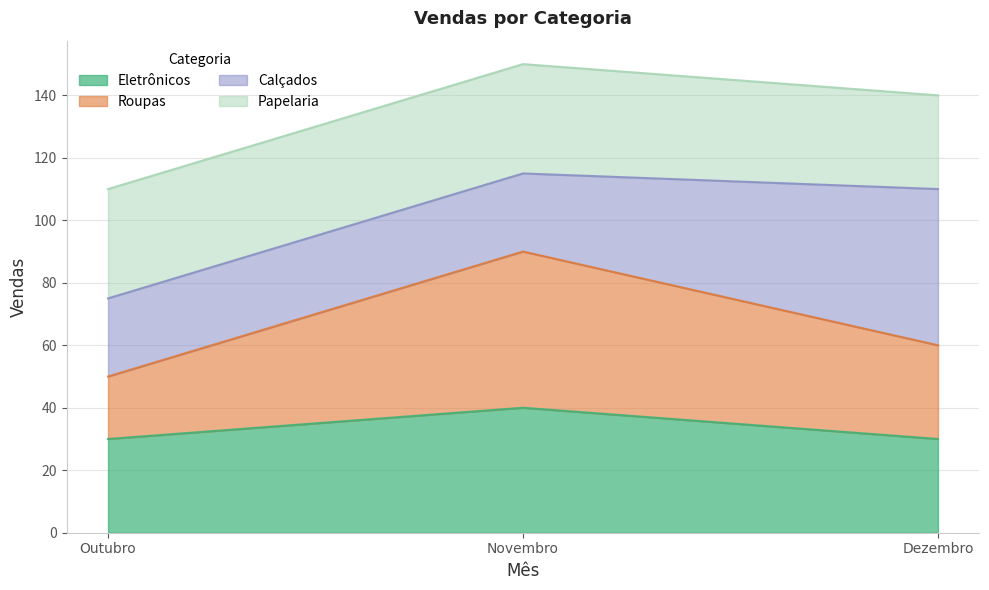

What is the total value across all series at Outubro?

110